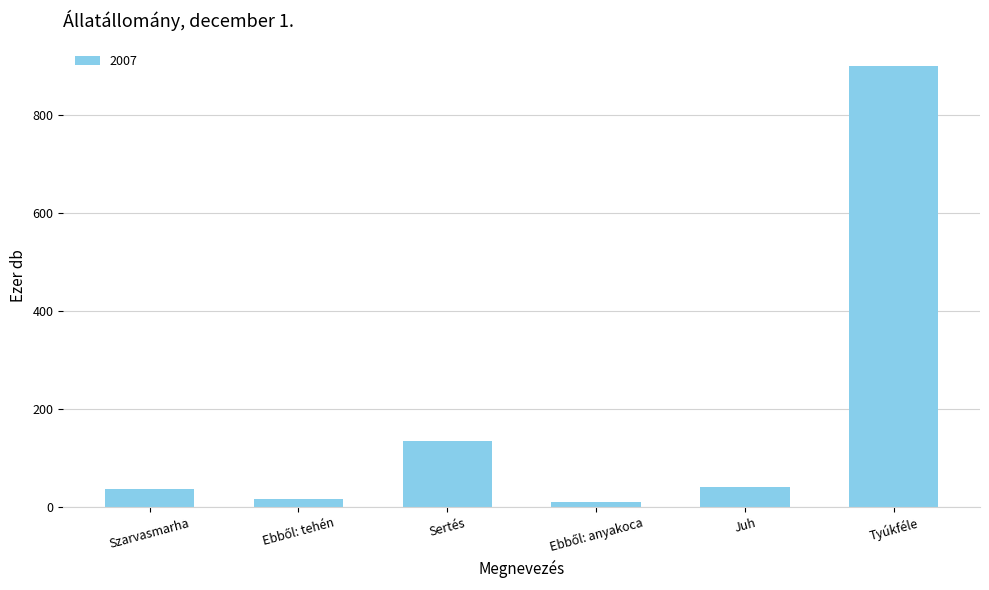

What is the greatest value displayed?

901